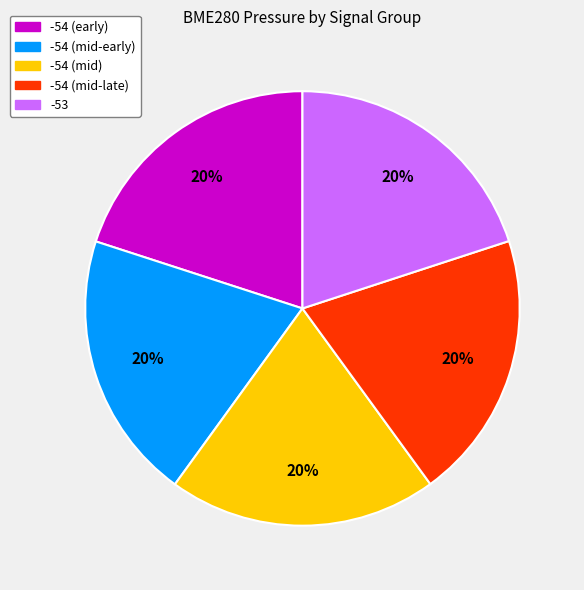

Is there any slice that represents more than half of the pie?

No